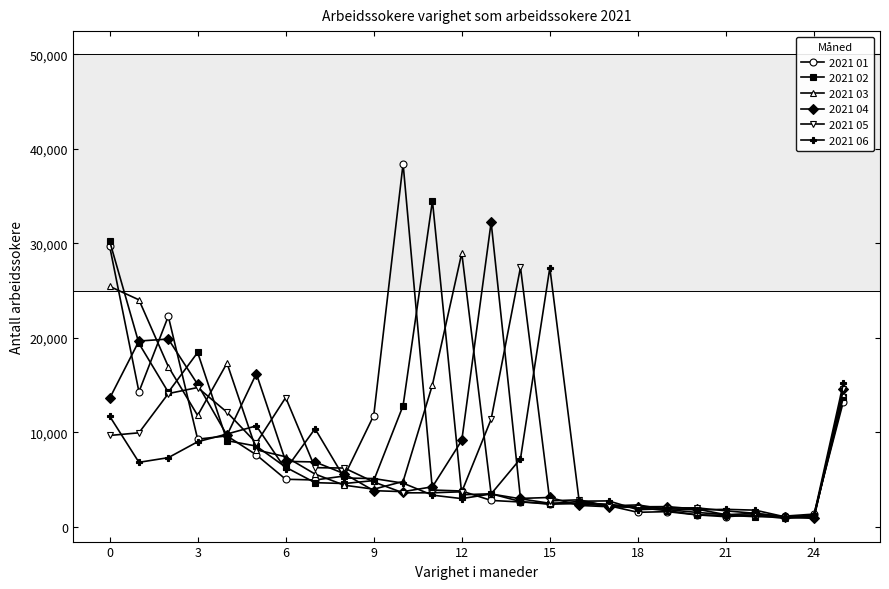

Which series has the largest range (max minus min)?

2021 01